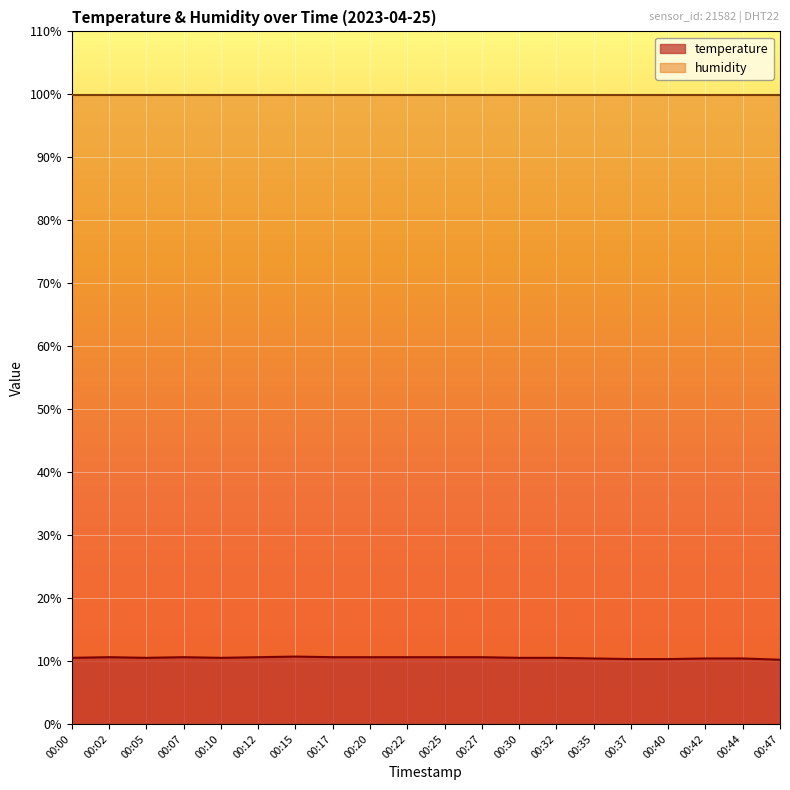

Where is the data nearest to the value 10?

00:47